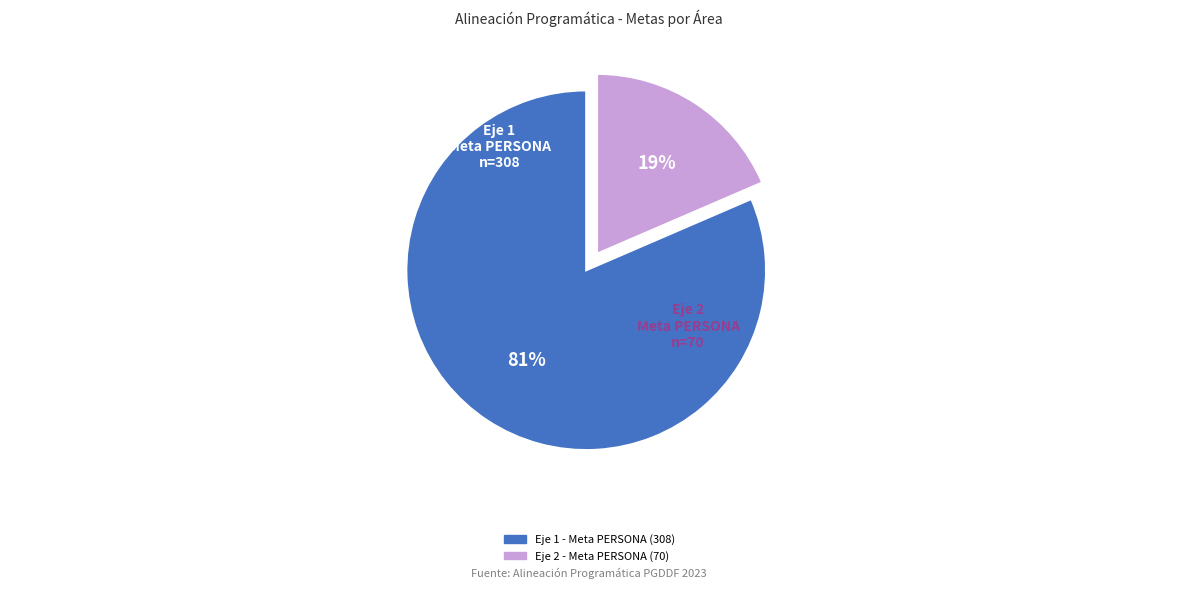

Is there any slice that represents more than half of the pie?

Yes